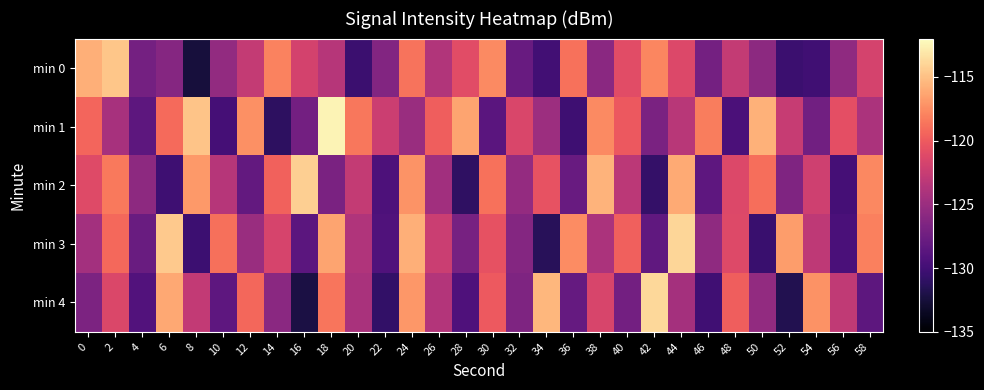

What is the difference between the highest and lowest values at 30?

11.1